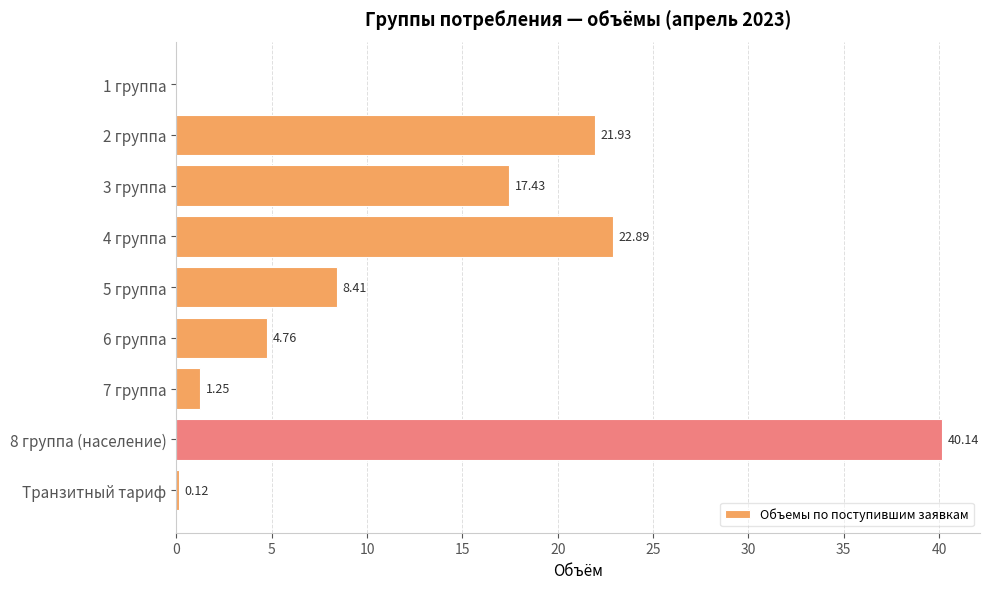

How many values are above zero?

8